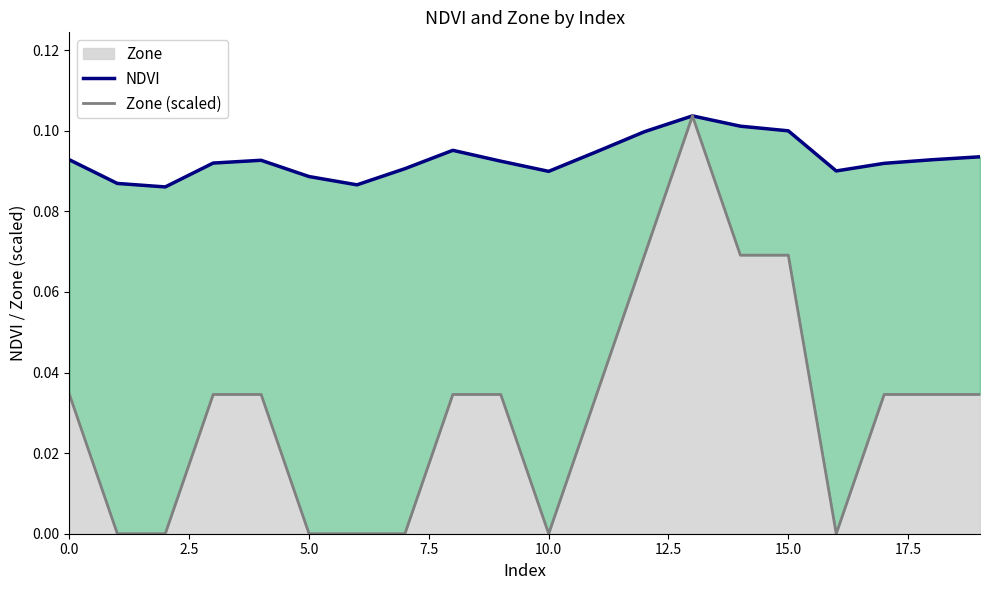

How many lines are shown in the chart?

2